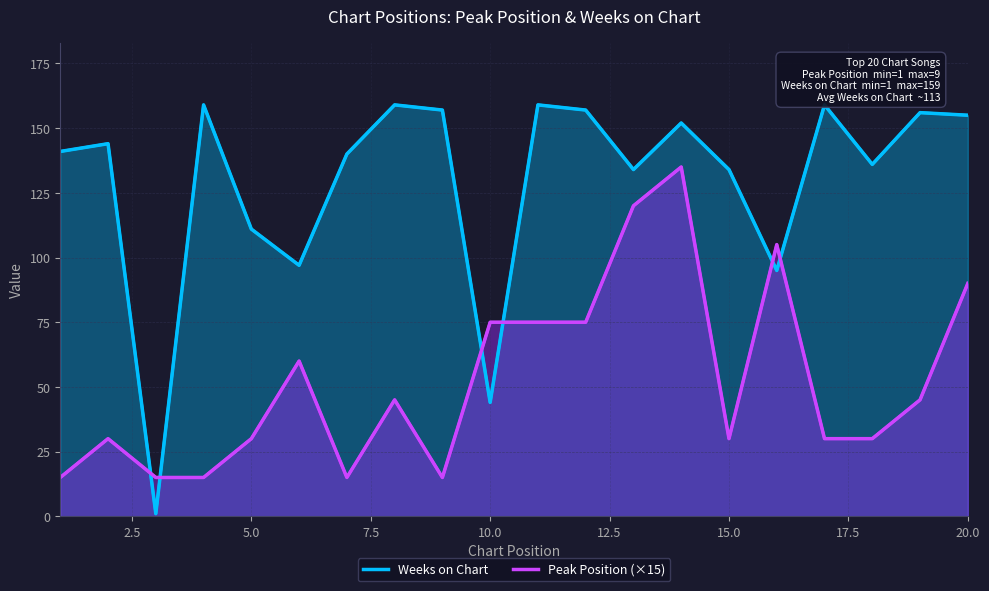

What is the minimum value shown in the chart?

1